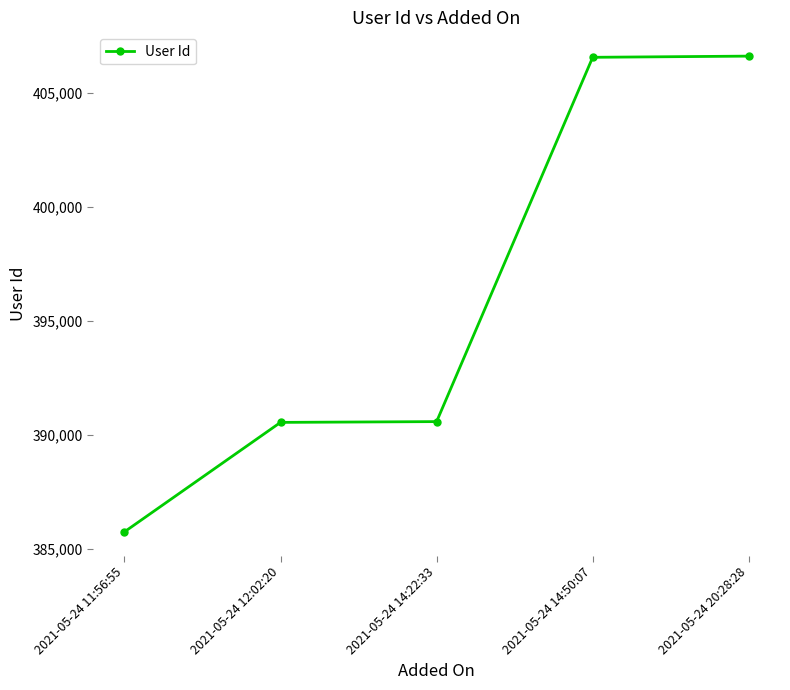

What position from the left is 2021-05-24 14:22:33?

3